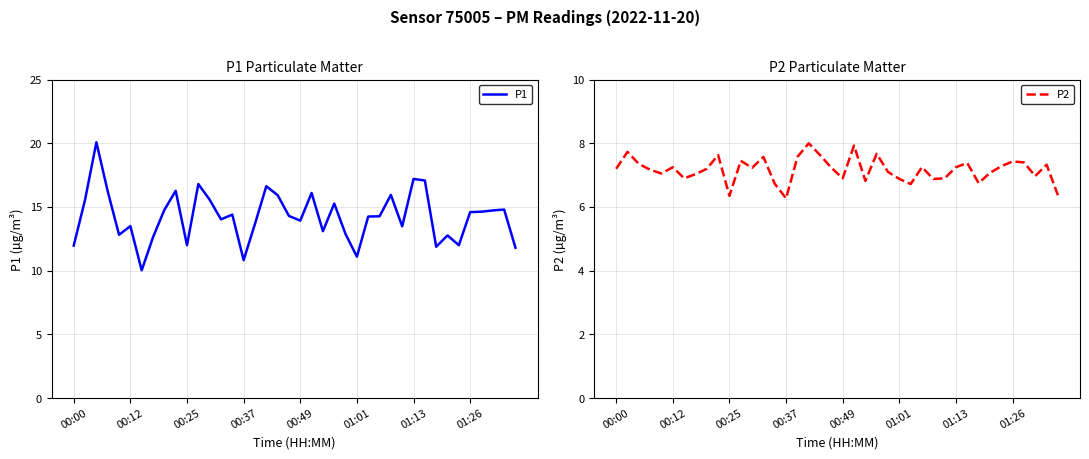

What is the sum of the P2 values at 13 and 14?

14.3